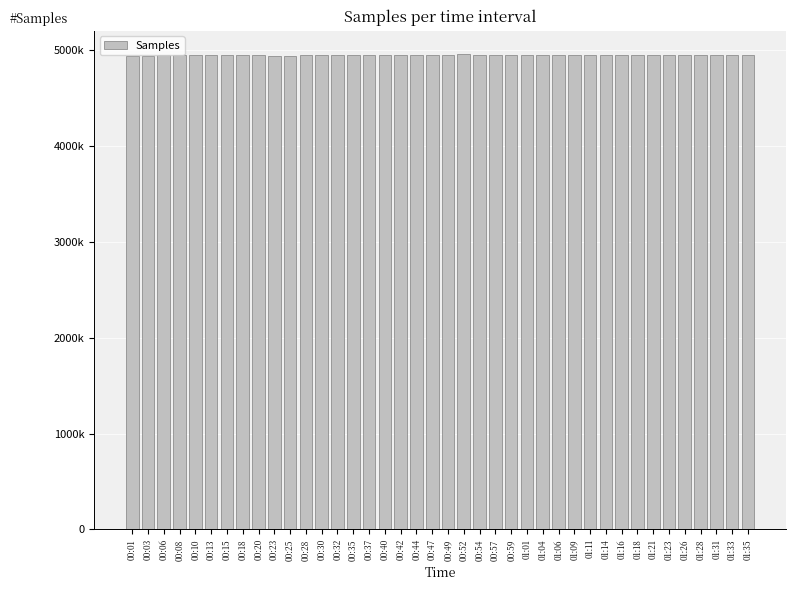

Does the chart contain stacked bars?

No